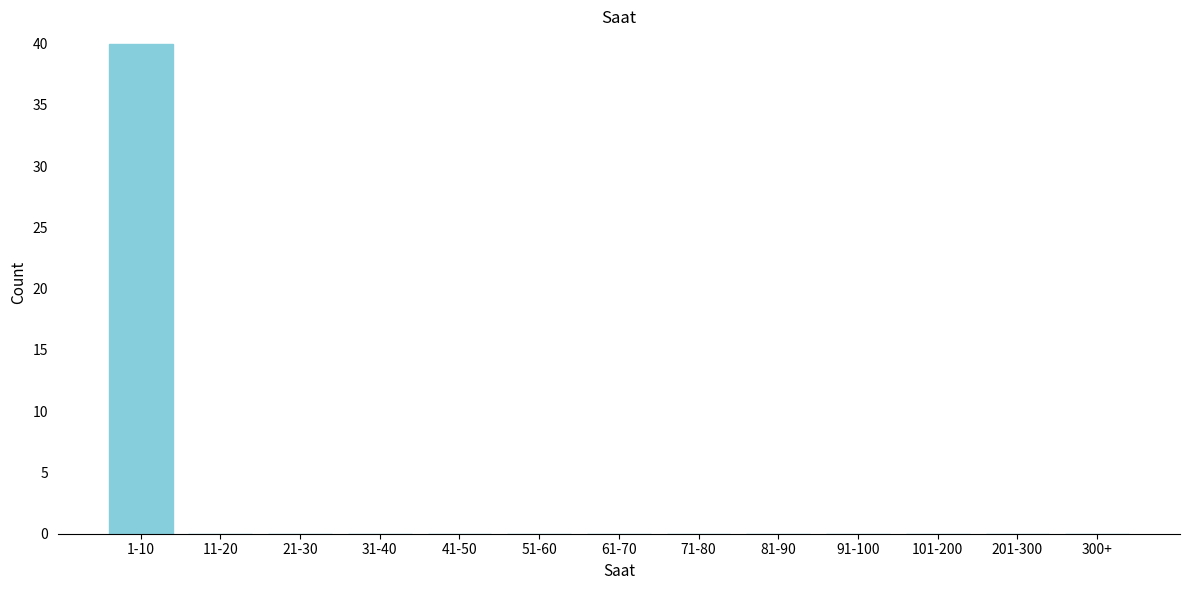

Reading left to right, transcribe all the data shown in this chart.

1-10=40	11-20=0	21-30=0	31-40=0	41-50=0	51-60=0	61-70=0	71-80=0	81-90=0	91-100=0	101-200=0	201-300=0	300+=0